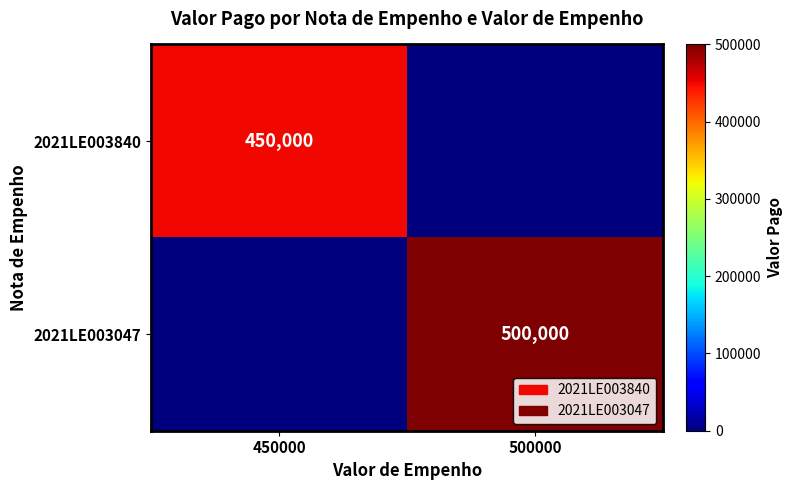

True or false: 2021LE003047 has a value of 714636 at 500000.

False